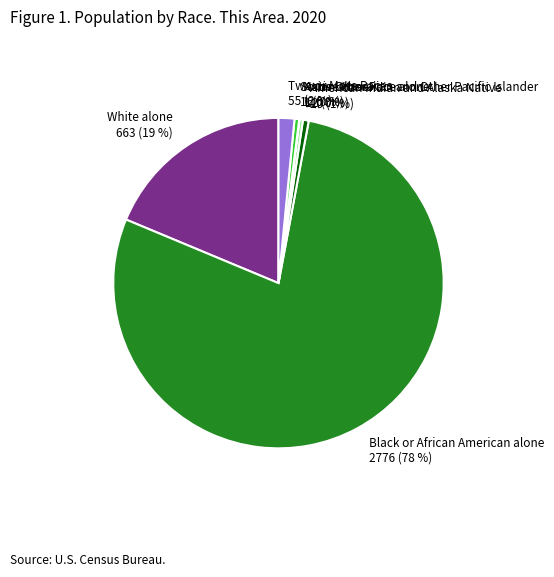

To the nearest percent, what portion does Two or More Races represent?

2%